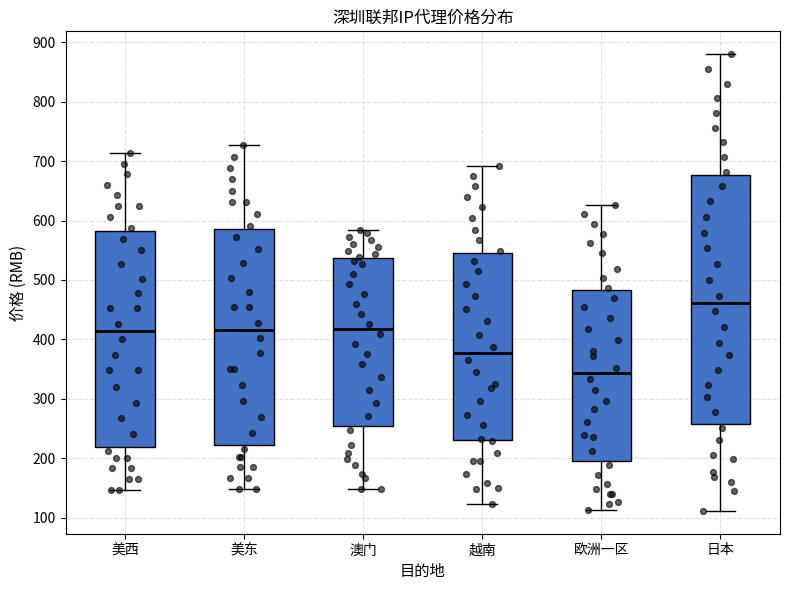

Which box is the tallest, from its lower edge to its upper edge?

日本